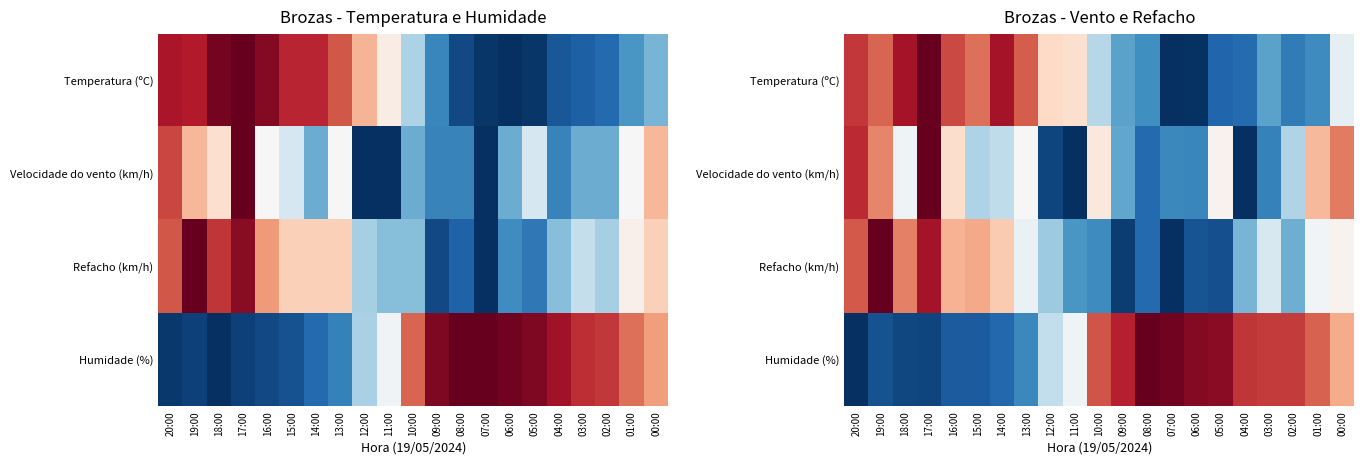

What is the maximum value for Refacho (km/h)?

1.0